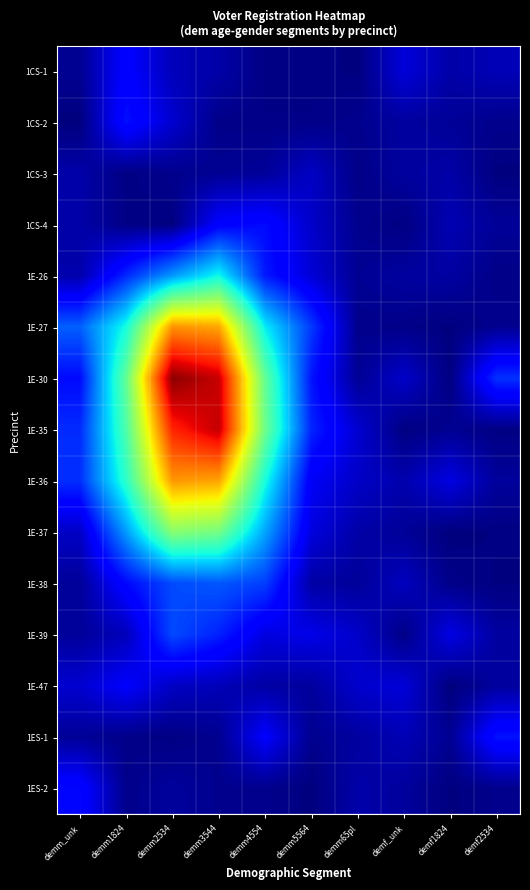

List the series in order of their peak value, lowest first.

1CS-3, 1E-47, 1CS-1, 1ES-2, 1CS-4, 1CS-2, 1ES-1, 1E-39, 1E-38, 1E-26, 1E-37, 1E-36, 1E-27, 1E-35, 1E-30